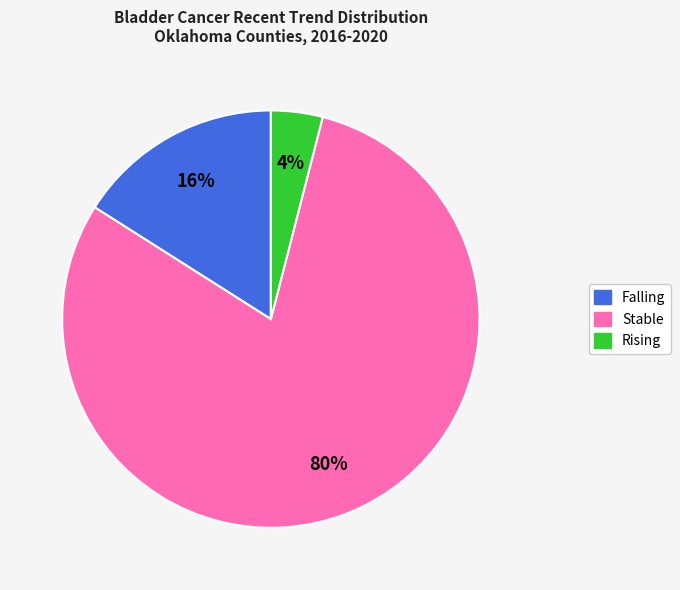

Is there a majority slice in this chart?

Yes